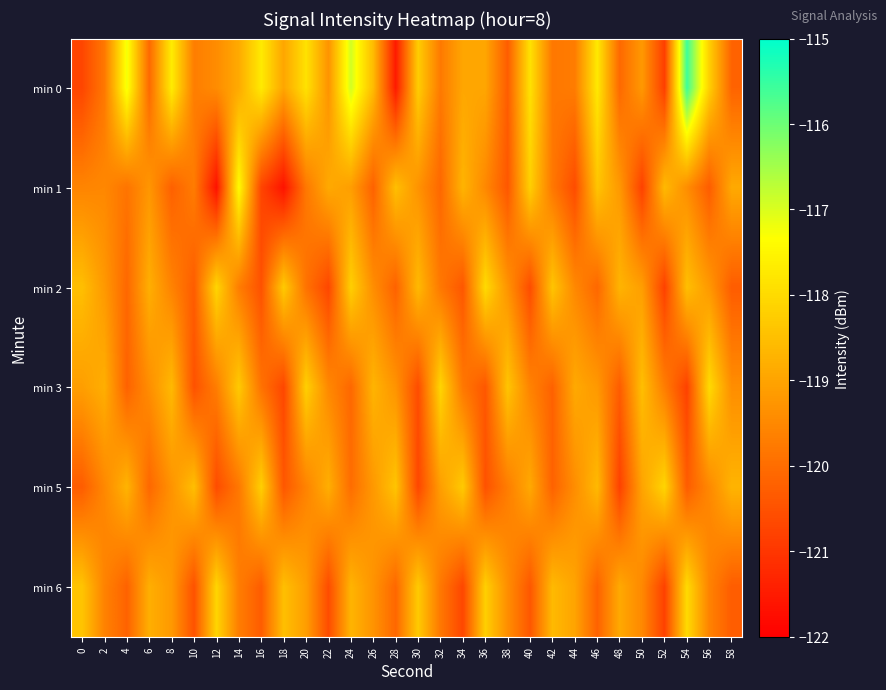

Reading right to left, what are all the values shown in this chart?

min 0: 58=-120.2	56=-118.2	54=-115.6	52=-120.8	50=-119.2	48=-120.1	46=-117.7	44=-119.7	42=-119.8	40=-117.9	38=-120.3	36=-119.0	34=-119.0	32=-119.8	30=-118.2	28=-121.5	26=-118.6	24=-116.9	22=-119.3	20=-117.9	18=-119.0	16=-117.7	14=-118.9	12=-119.4	10=-119.7	8=-117.7	6=-120.1	4=-117.2	2=-119.8	0=-120.7
min 1: 58=-118.9	56=-120.3	54=-119.4	52=-118.6	50=-120.8	48=-119.2	46=-118.4	44=-120.6	42=-119.8	40=-118.2	38=-120.4	36=-119.5	34=-118.7	32=-120.1	30=-119.3	28=-118.5	26=-120.2	24=-119.1	22=-118.9	20=-119.8	18=-121.6	16=-120.7	14=-117.4	12=-121.7	10=-119.7	8=-120.2	6=-119.2	4=-119.9	2=-119.5	0=-119.6
min 2: 58=-120.3	56=-119.2	54=-118.5	52=-120.8	50=-119.1	48=-118.7	46=-120.1	44=-119.5	42=-118.4	40=-120.6	38=-119.3	36=-118.0	34=-120.4	32=-119.8	30=-118.6	28=-120.2	26=-119.4	24=-118.2	22=-120.7	20=-119.9	18=-118.3	16=-120.5	14=-119.7	12=-118.1	10=-120.3	8=-119.6	6=-118.8	4=-120.1	2=-119.2	0=-118.5
min 3: 58=-119.4	56=-118.0	54=-120.8	52=-119.7	50=-118.5	48=-120.3	46=-119.2	44=-118.9	42=-120.2	40=-119.6	38=-118.4	36=-120.4	34=-119.8	32=-118.1	30=-120.6	28=-119.3	26=-118.7	24=-120.1	22=-119.5	20=-118.2	18=-120.7	16=-119.9	14=-118.3	12=-119.7	10=-120.5	8=-118.6	6=-119.4	4=-120.2	2=-118.8	0=-119.1
min 5: 58=-118.7	56=-119.5	54=-120.3	52=-118.1	50=-119.0	48=-120.8	46=-118.6	44=-119.4	42=-120.2	40=-118.9	38=-119.7	36=-120.5	34=-118.3	32=-119.1	30=-120.7	28=-118.4	26=-119.2	24=-120.0	22=-118.8	20=-119.6	18=-120.4	16=-118.2	14=-119.8	12=-120.6	10=-118.5	8=-119.3	6=-120.1	4=-118.7	2=-119.5	0=-120.3
min 6: 58=-120.3	56=-119.6	54=-118.0	52=-120.8	50=-119.5	48=-118.9	46=-120.2	44=-119.0	42=-118.6	40=-120.4	38=-119.4	36=-118.2	34=-120.7	32=-119.8	30=-118.3	28=-120.1	26=-119.3	24=-118.7	22=-120.6	20=-119.1	18=-118.5	16=-120.3	14=-119.7	12=-118.1	10=-120.5	8=-119.2	6=-118.8	4=-120.2	2=-119.6	0=-118.4